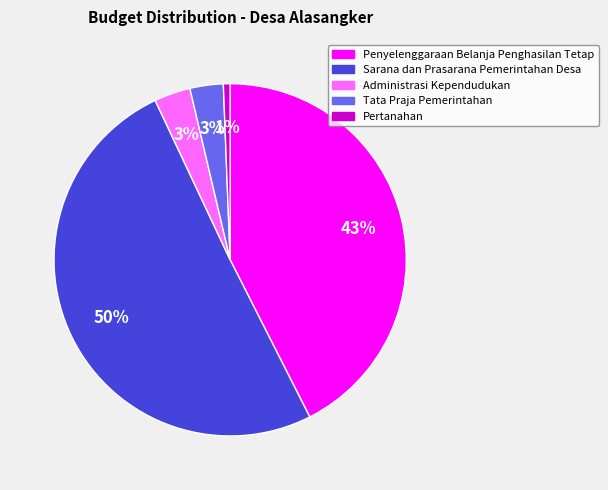

True or false: Tata Praja Pemerintahan accounts for 3% of the total.

True